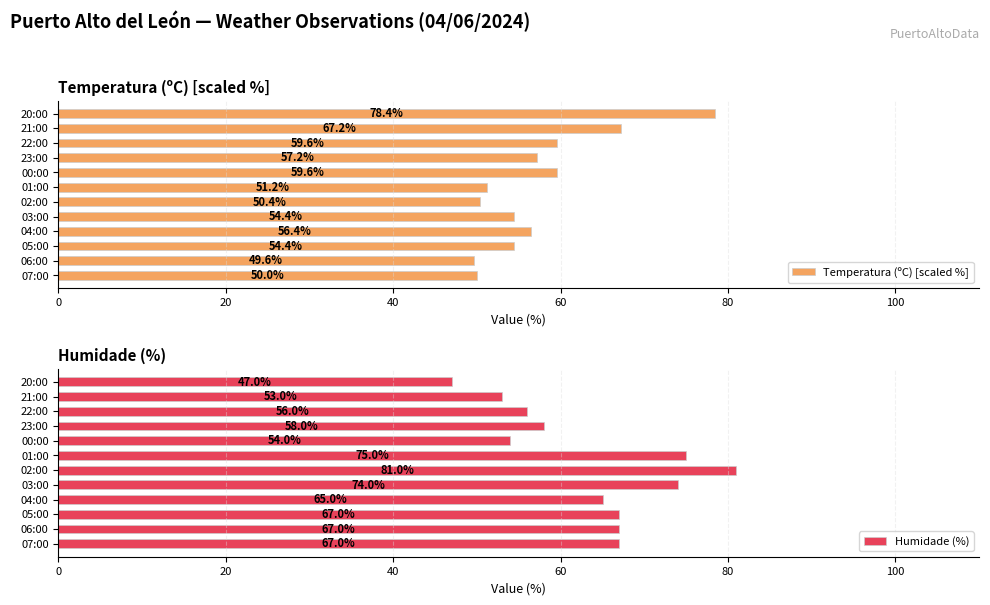

At which label is Temperatura (ºC) [scaled %] closest to 64?

21:00